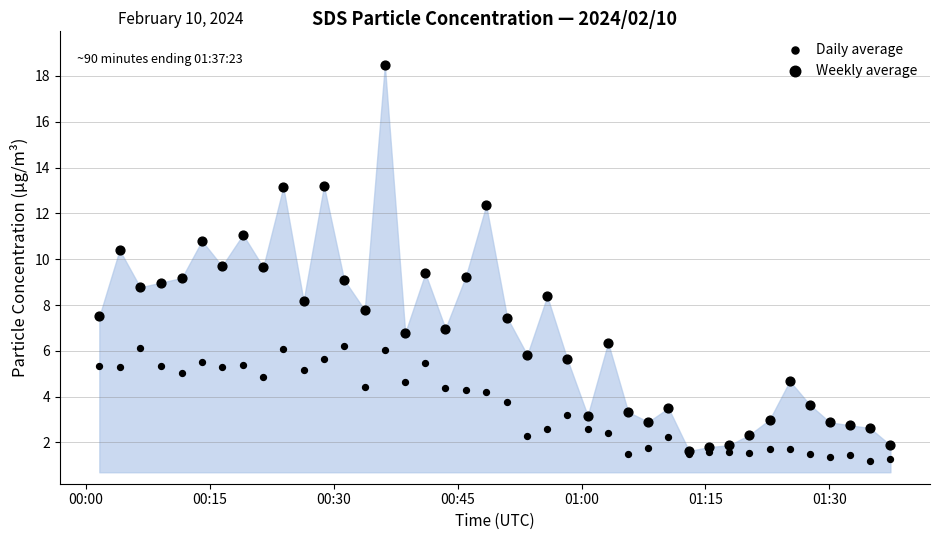

Which series has the largest Y range (max minus min)?

Weekly average